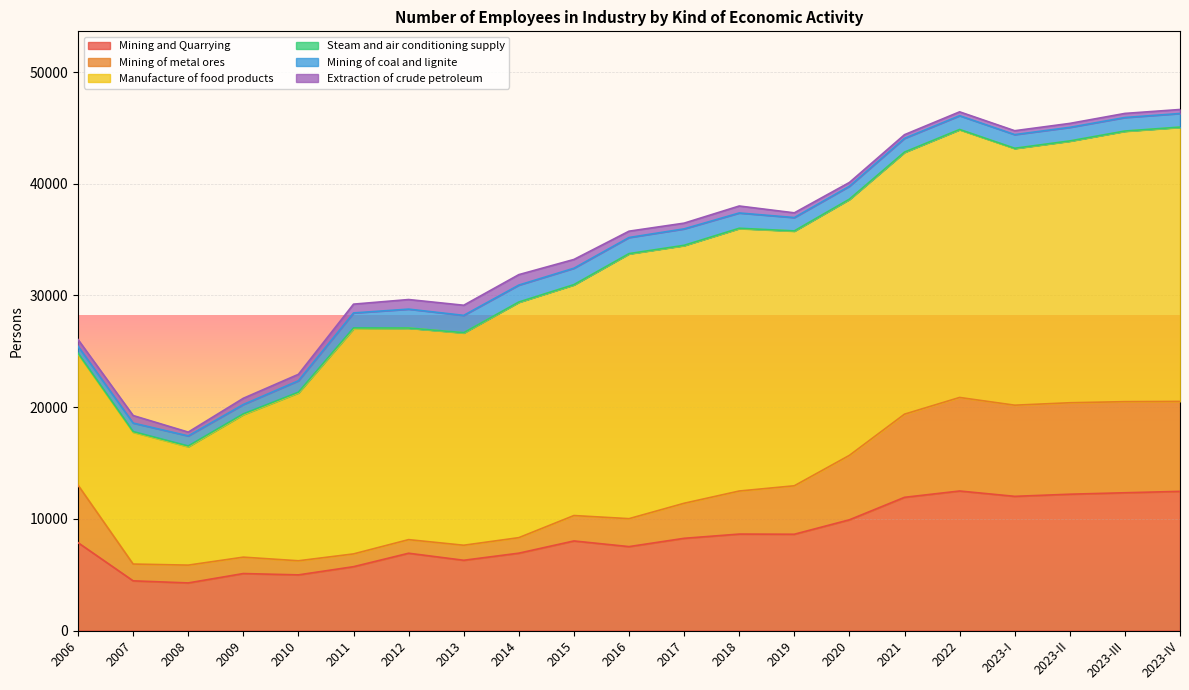

Rank the series at 2010 from lowest to highest value.

Steam and air conditioning supply, Extraction of crude petroleum, Mining of coal and lignite, Mining of metal ores, Mining and Quarrying, Manufacture of food products